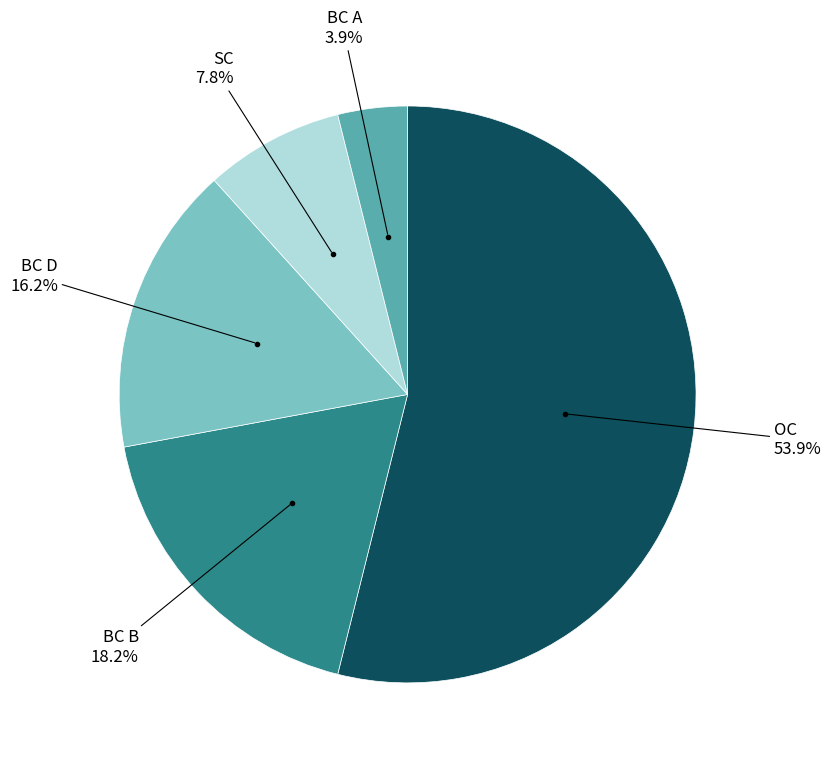

Is there a majority slice in this chart?

Yes